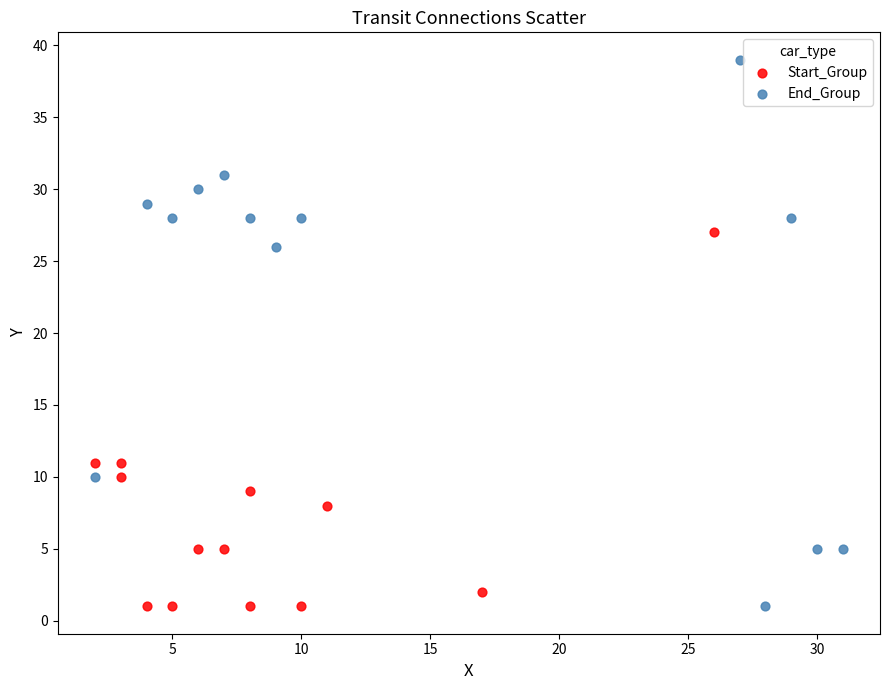

Which series has the largest Y range (max minus min)?

End_Group